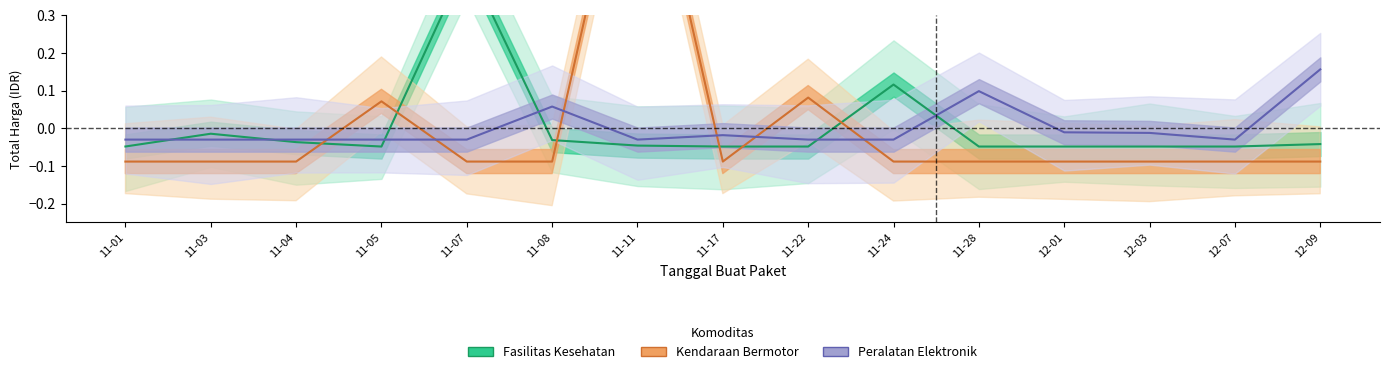

How many times do Kendaraan Bermotor and Peralatan Elektronik cross each other?

6